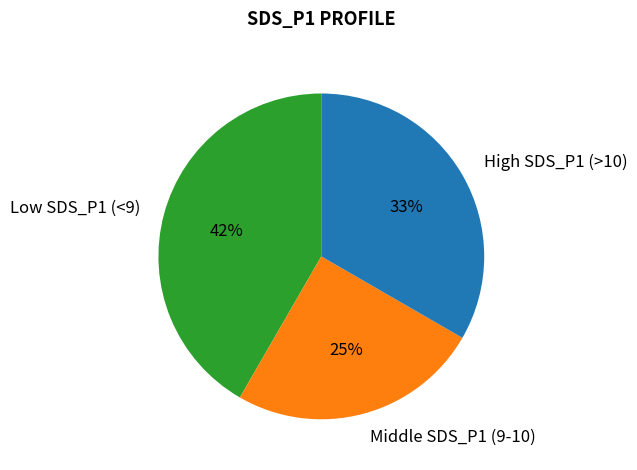

Is it true that Middle SDS_P1 (9-10) is 11% of the pie?

False